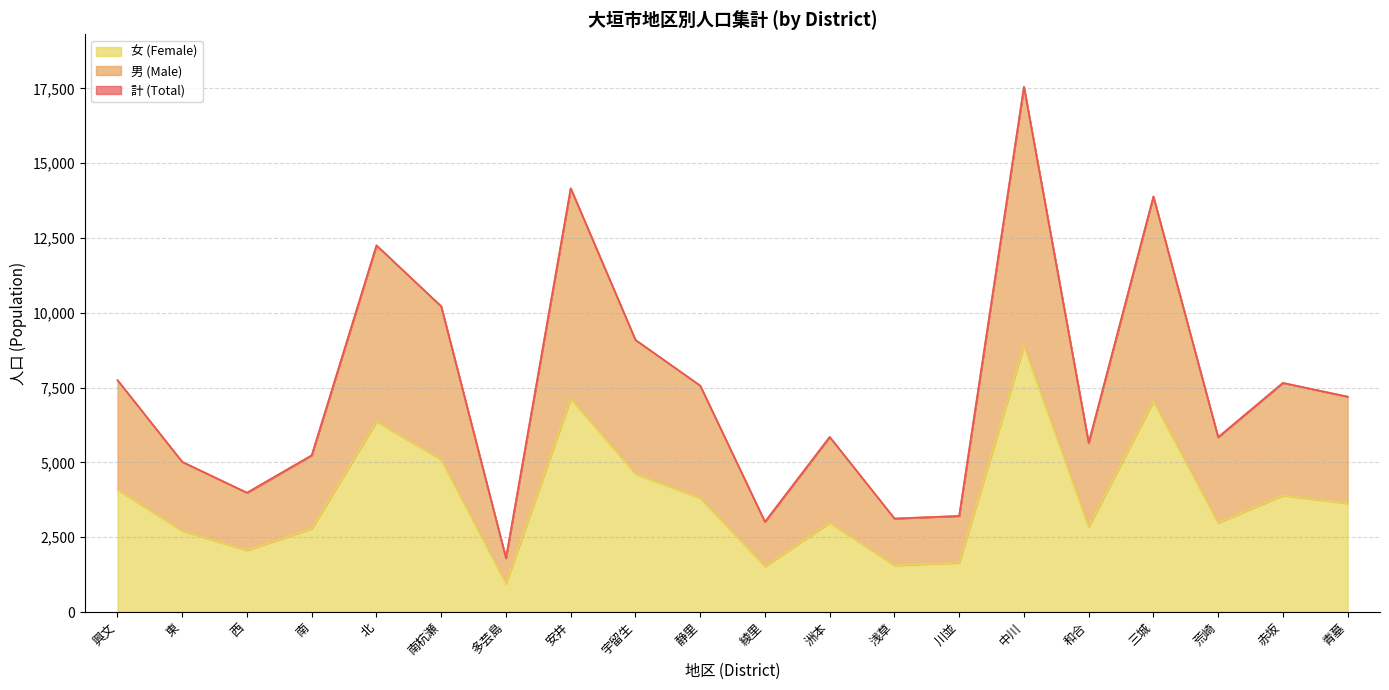

What position from the right is 多芸島?

14